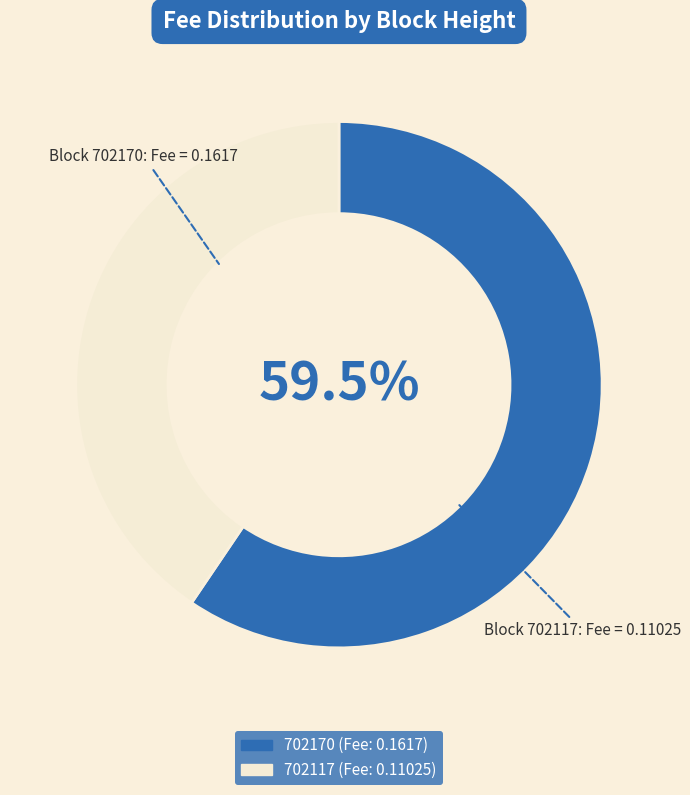

Which category has the smallest portion of the pie?

702117